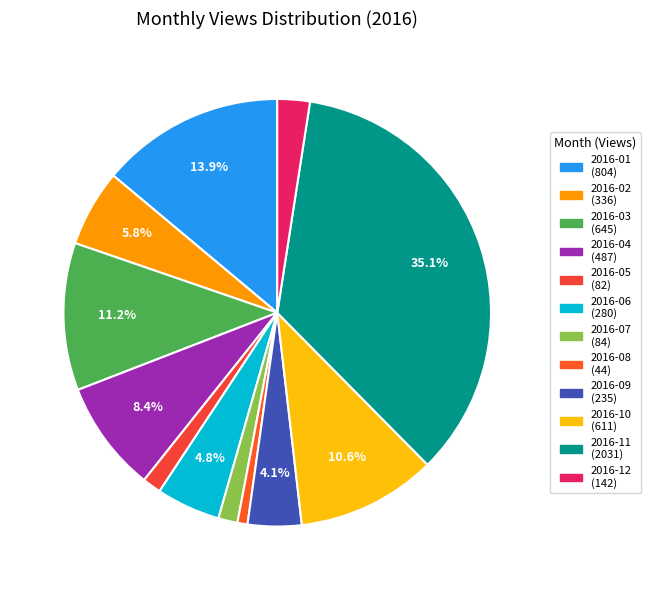

What percentage is the 2016-09 slice, to the nearest percent?

4%